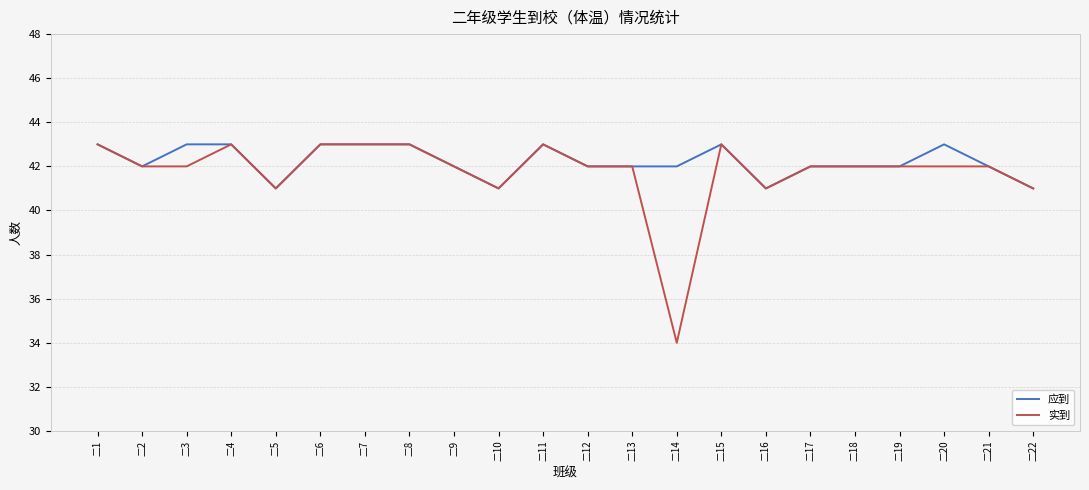

The 实到 series shows 42 at 二13. True or false?

True